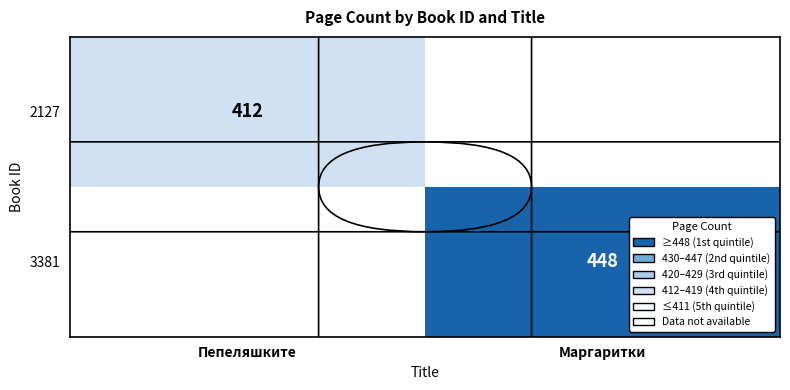

True or false: 3381 has a value of 448 at Маргаритки.

True